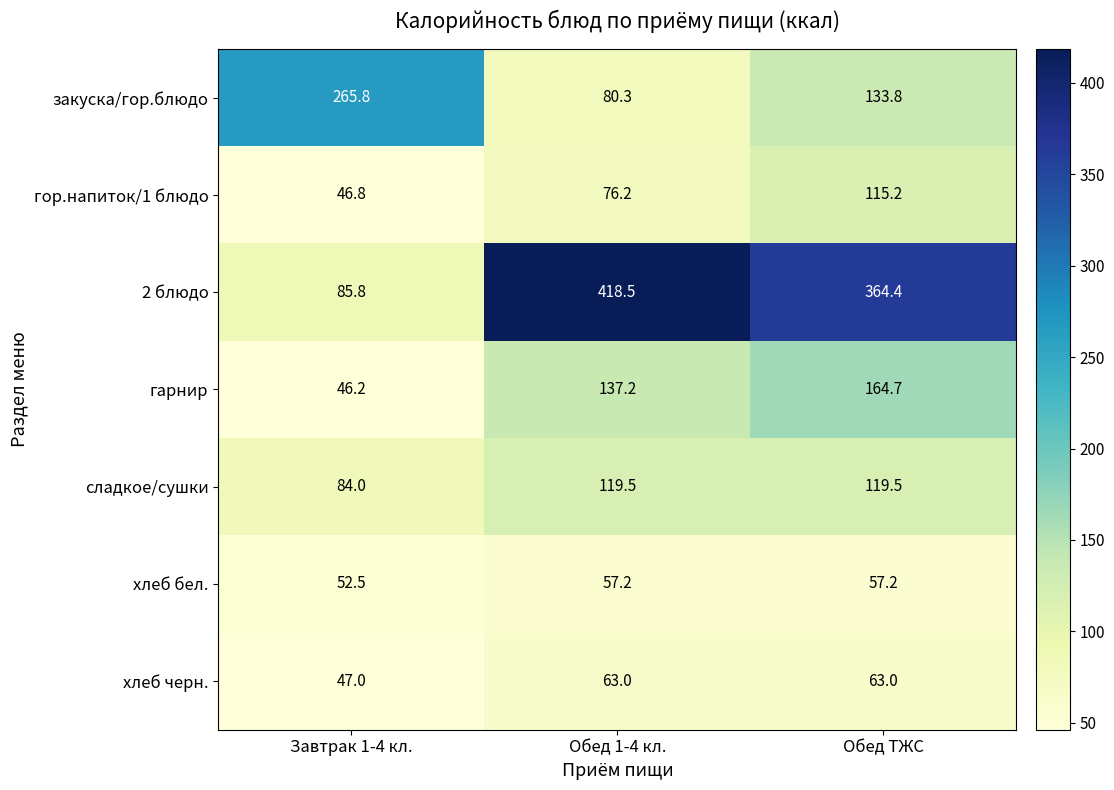

What is the greatest value displayed?

418.5